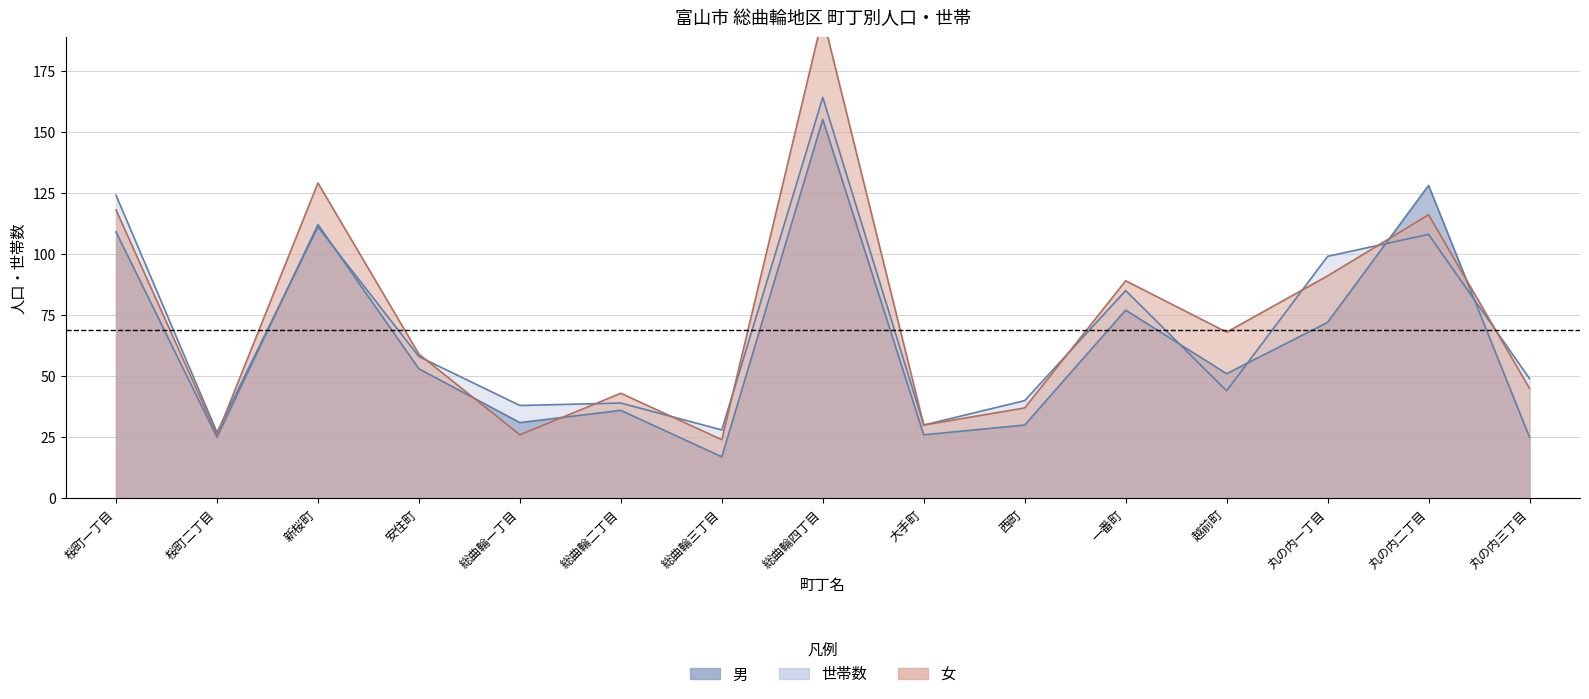

Which series has the widest spread of values?

女